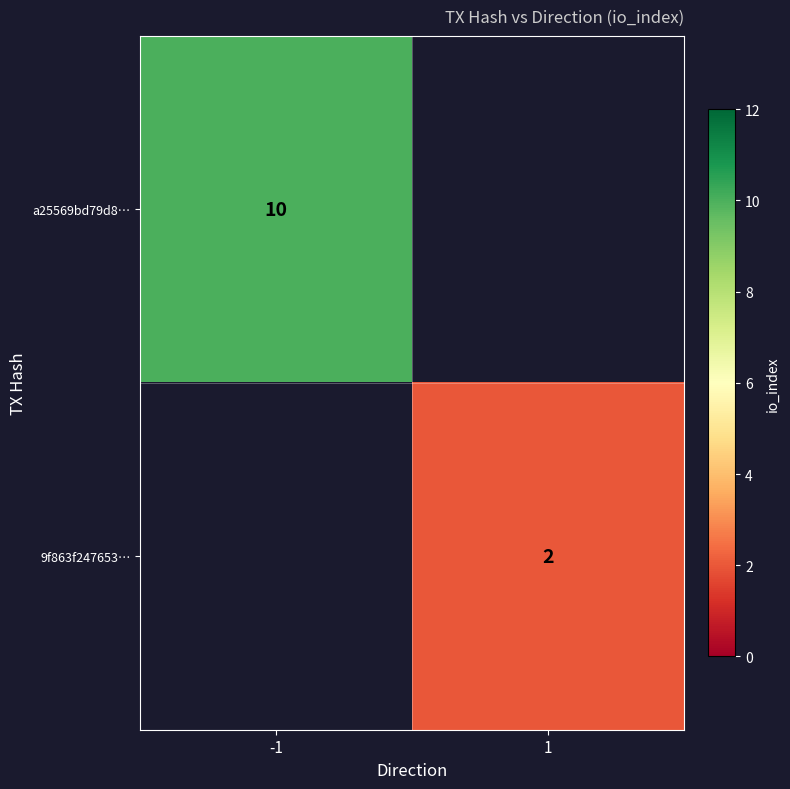

The value of 9f863f247653… at 1 is 2. True or false?

True